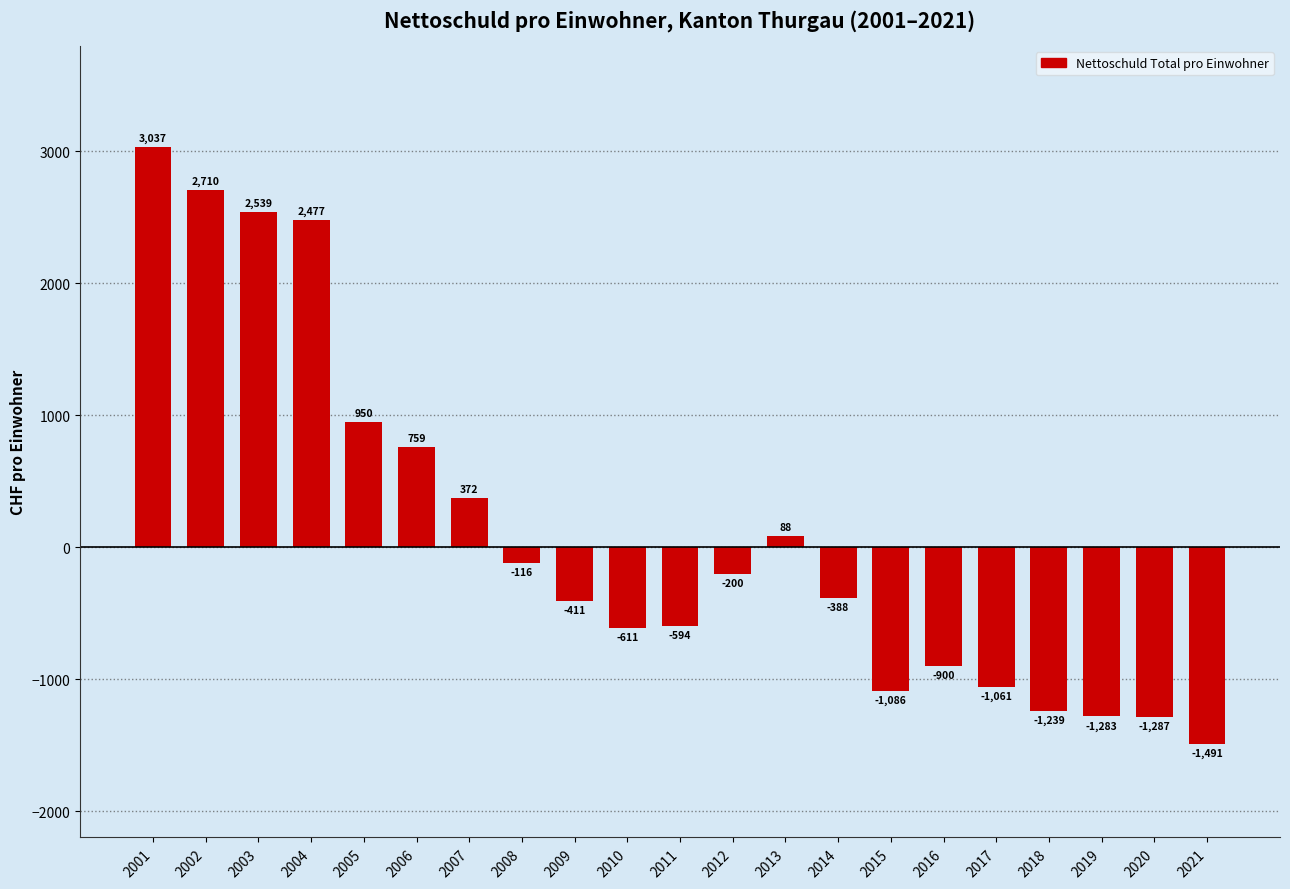

True or false: the data shows -464.5 at 2016.

False